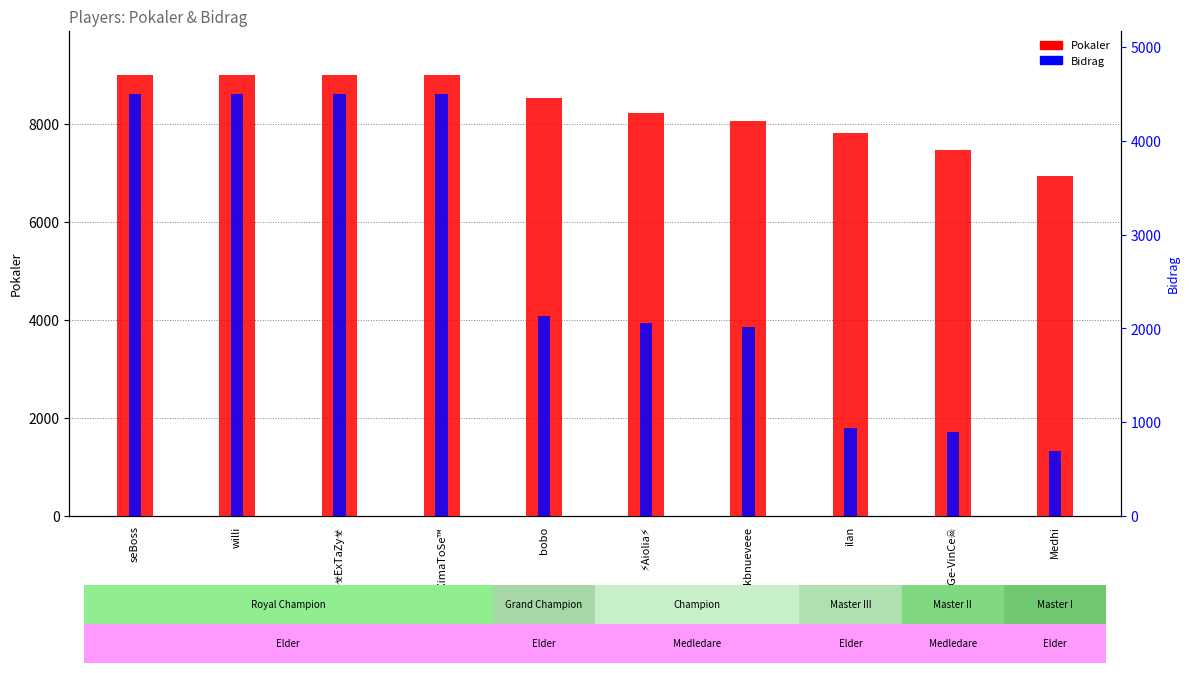

What is the spread (max minus min) of values at Medhi?

6240